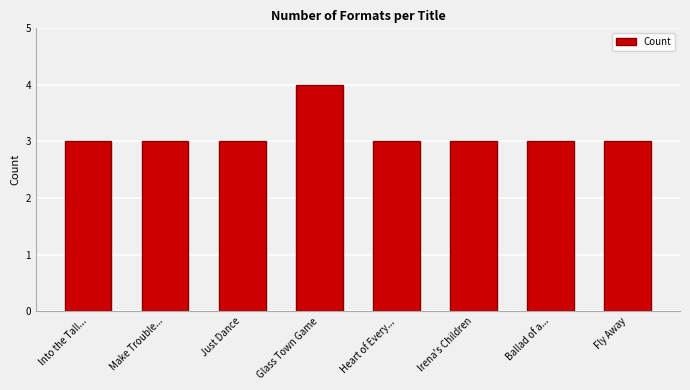

What position from the right is Ballad of a...?

2